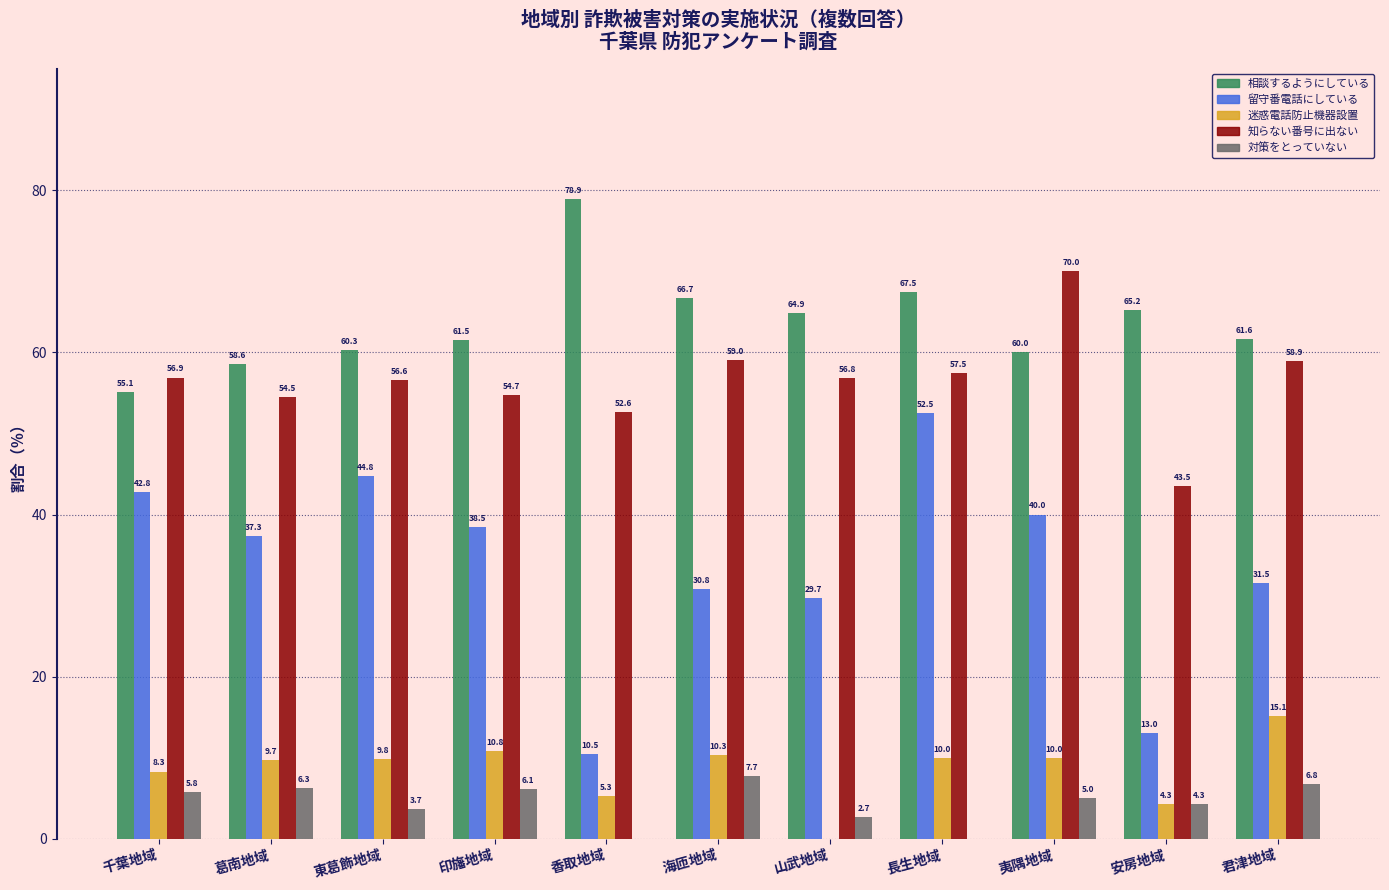

What is the total value across all series at 夷隅地域?

185.0